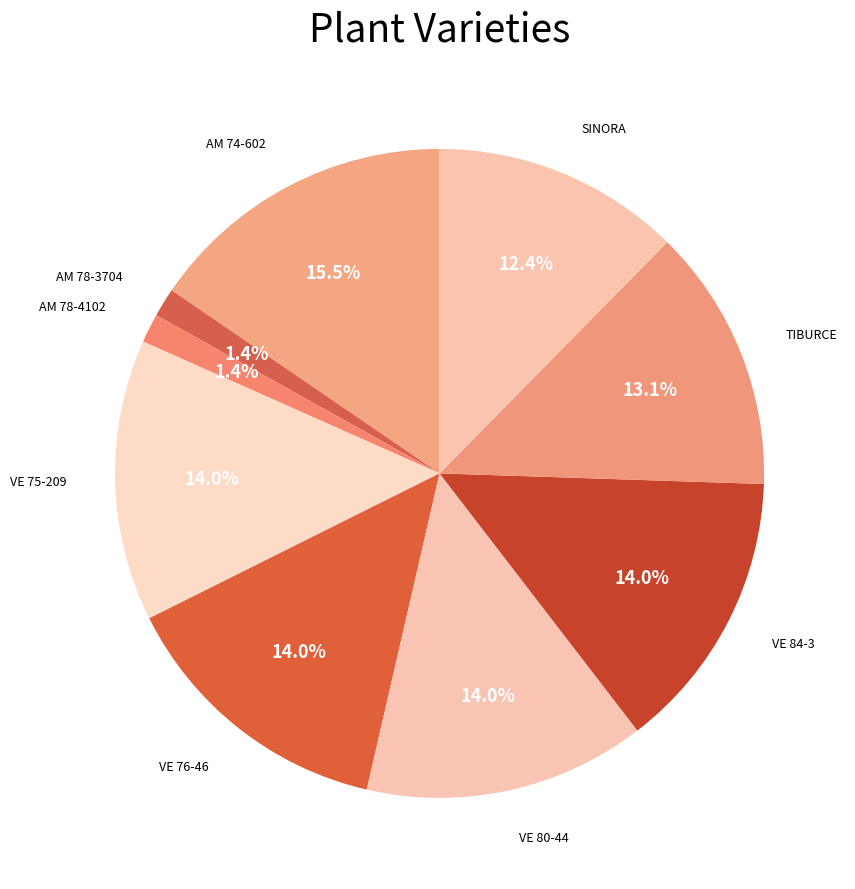

Is the sum of VE 84-3 and AM 74-602 greater than half?

No